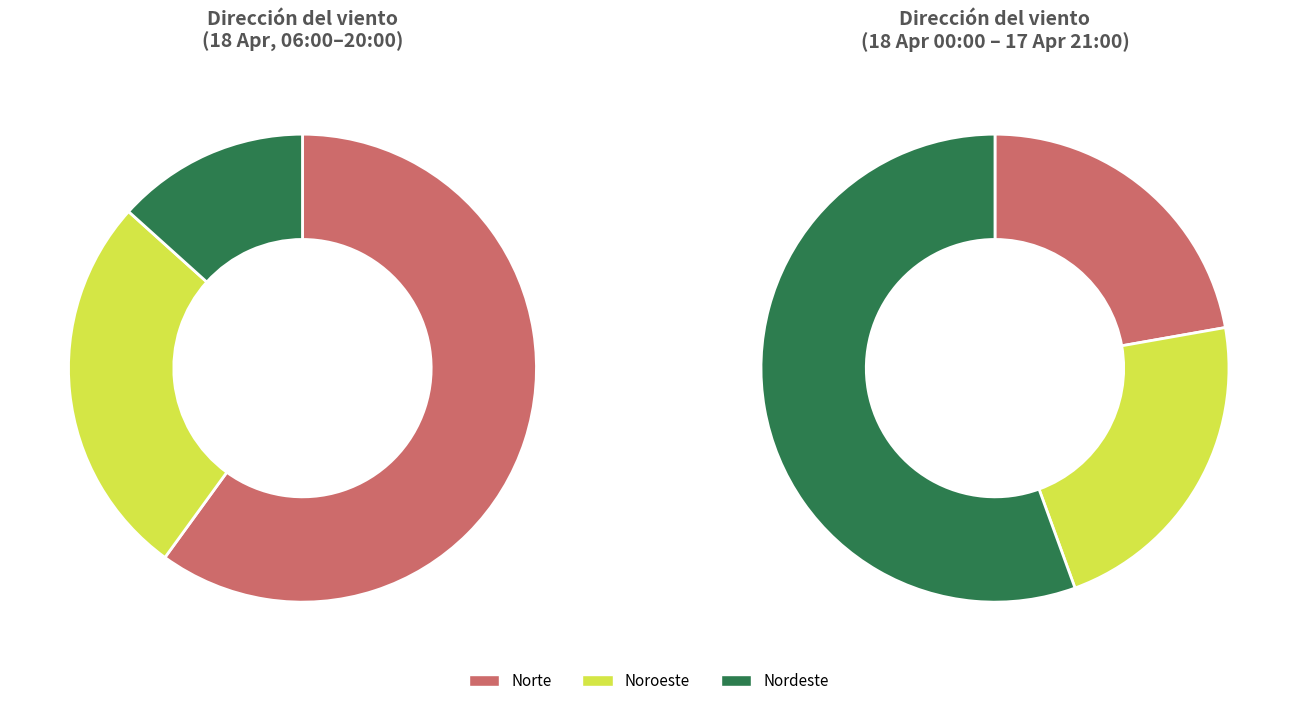

Which slice represents more than half of the pie?

Norte